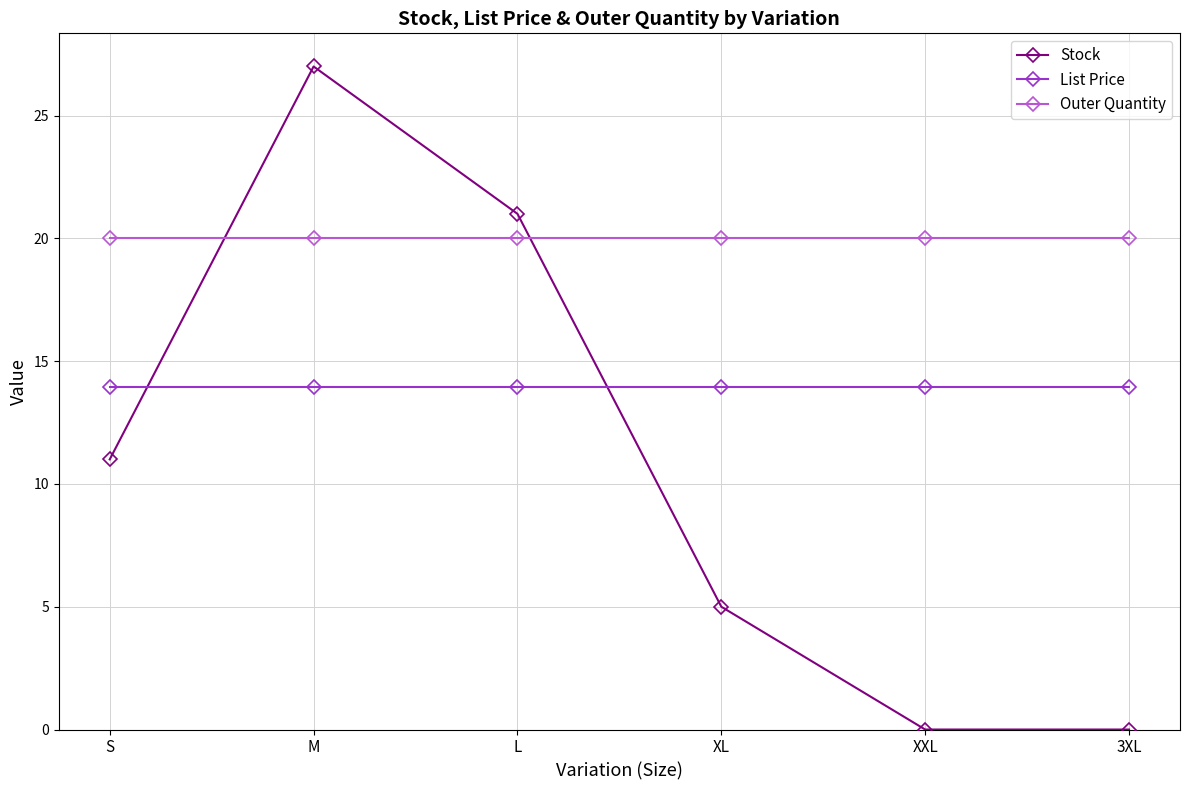

How many lines are shown in the chart?

3